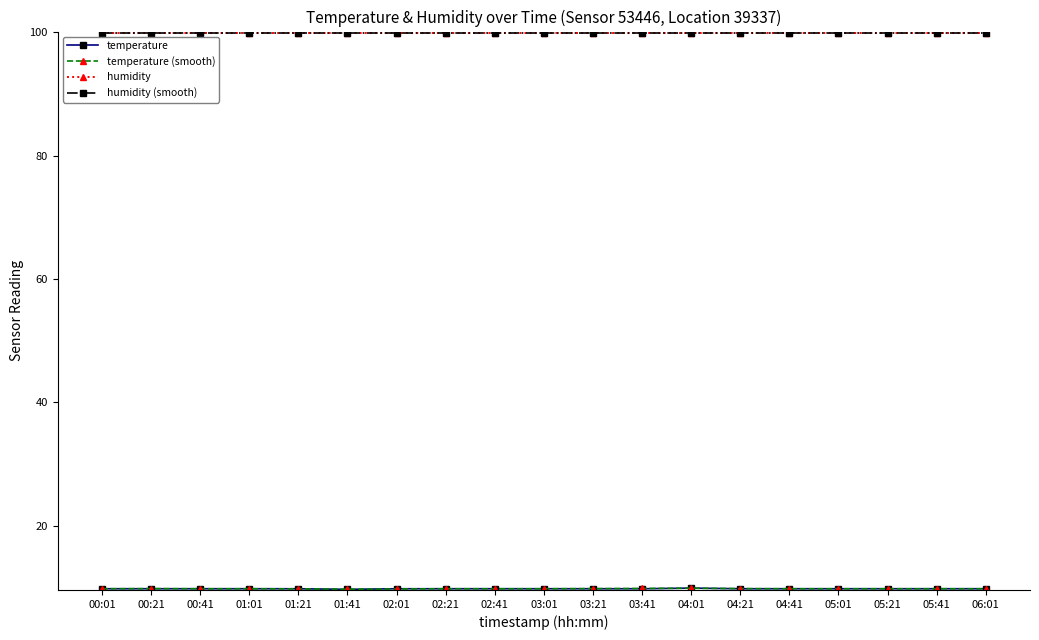

The value of temperature (smooth) at 03:41 is 9.8. True or false?

True